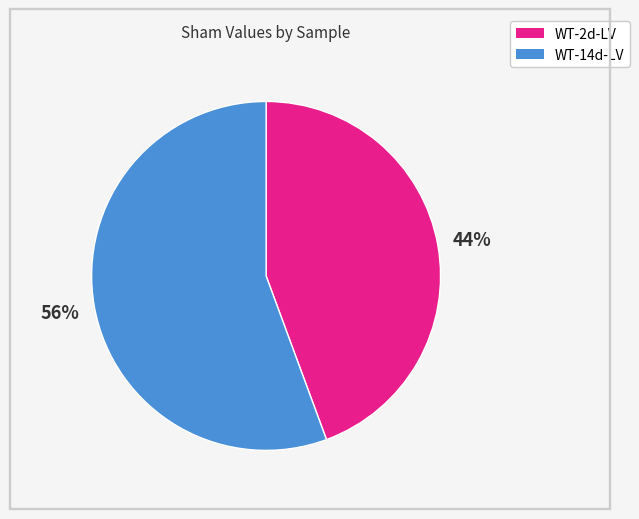

Which category accounts for the majority?

WT-14d-LV